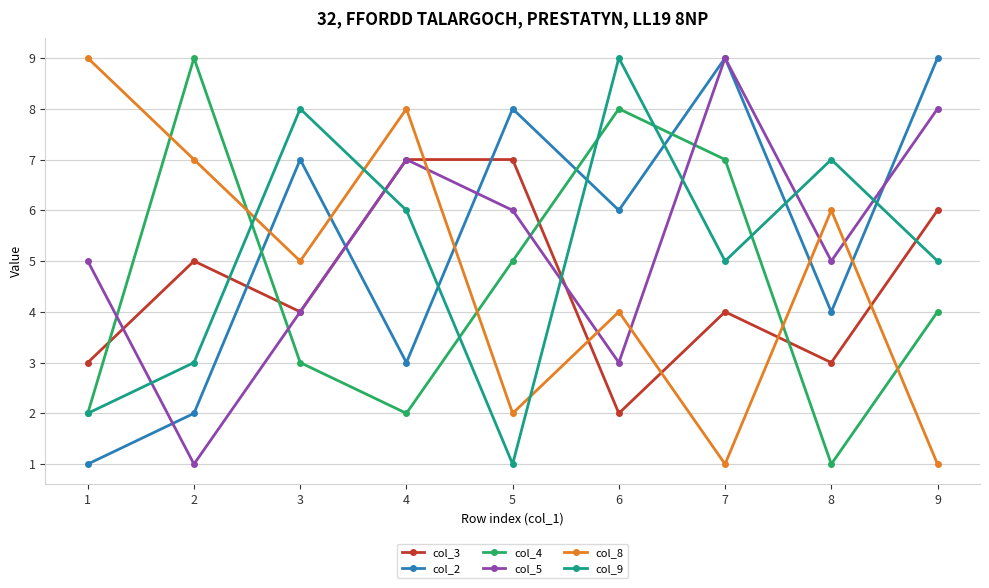

How many values in the col_2 series are below 6?

4